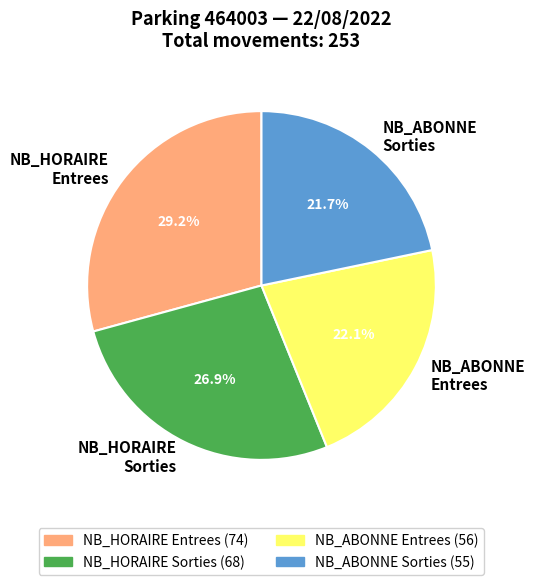

Between NB_HORAIRE Entrees and NB_ABONNE Sorties, which is larger?

NB_HORAIRE Entrees